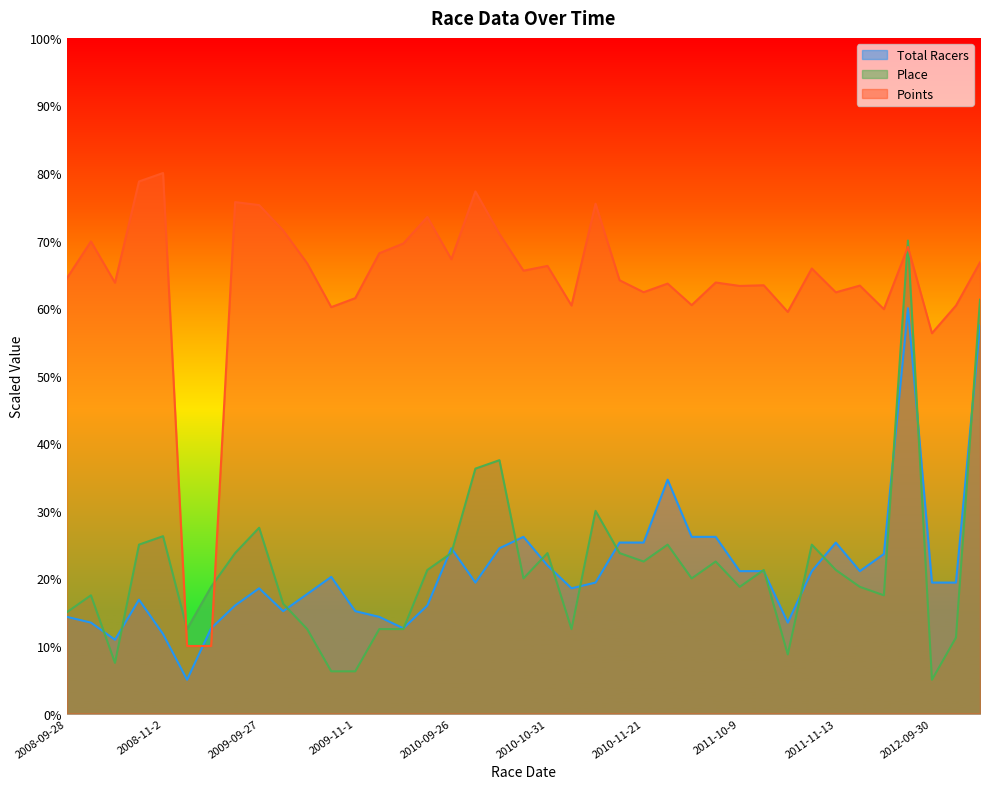

How many distinct data groups are displayed?

3